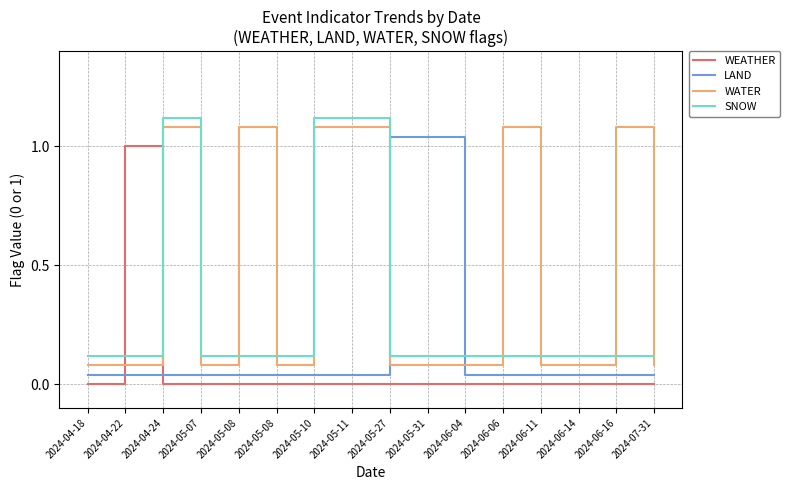

True or false: SNOW has a value of 0.1 at 2024-05-08.

False